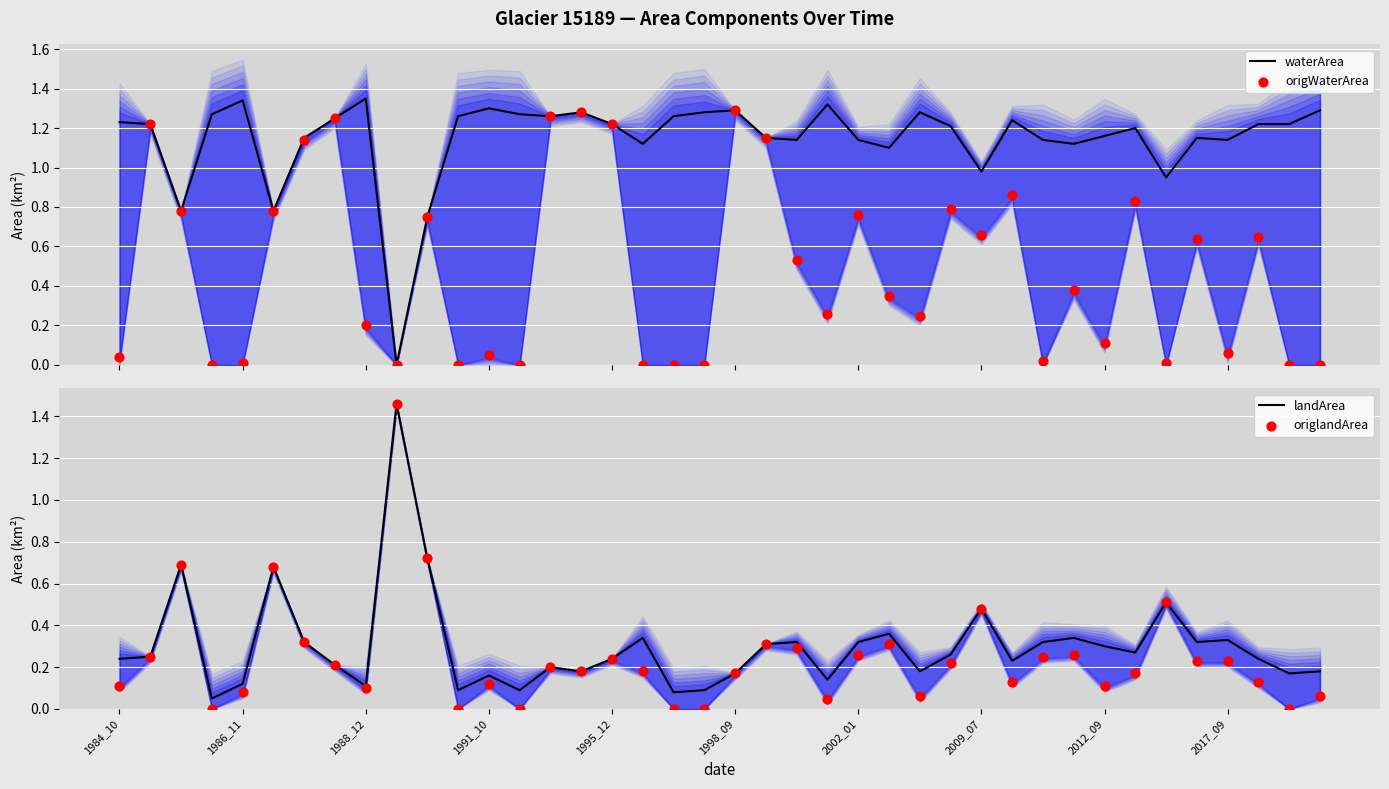

What are all the series names shown in the legend?

waterArea, origWaterArea, landArea, origlandArea